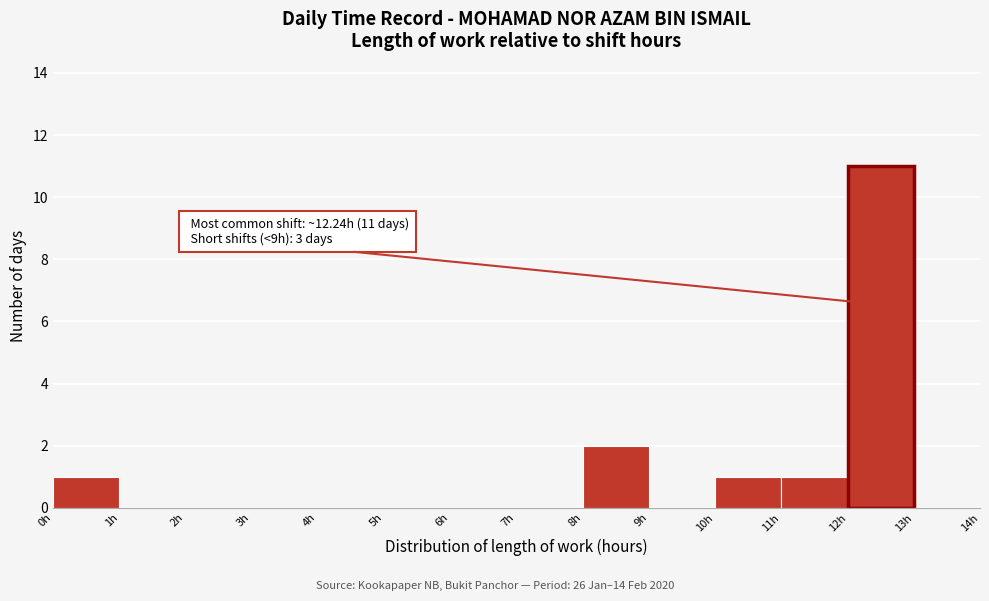

Which range on the x-axis has the tallest bar?

12 to 13